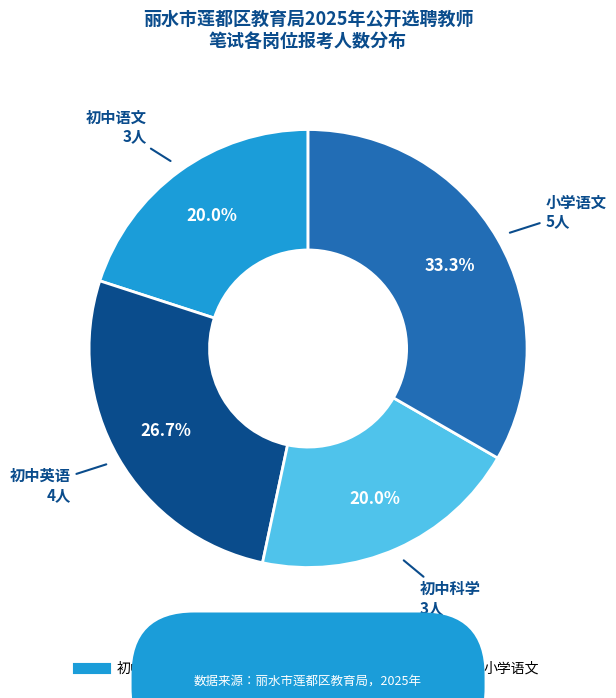

What portion of the pie excludes 初中科学?

80.0%